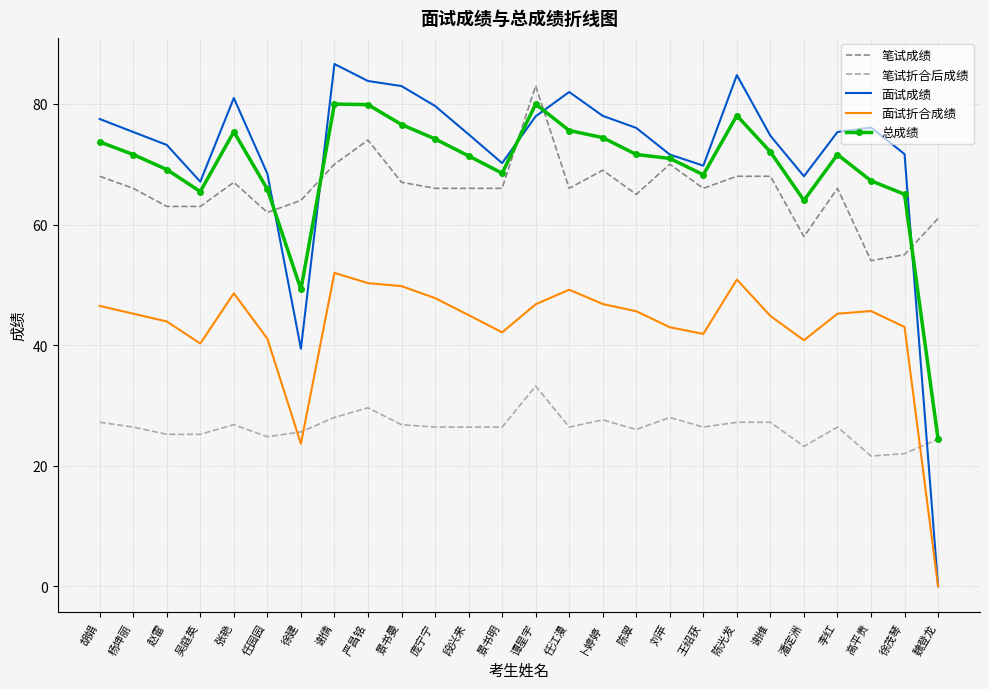

Where does the 笔试折合后成绩 series first go above 26?

胡娟